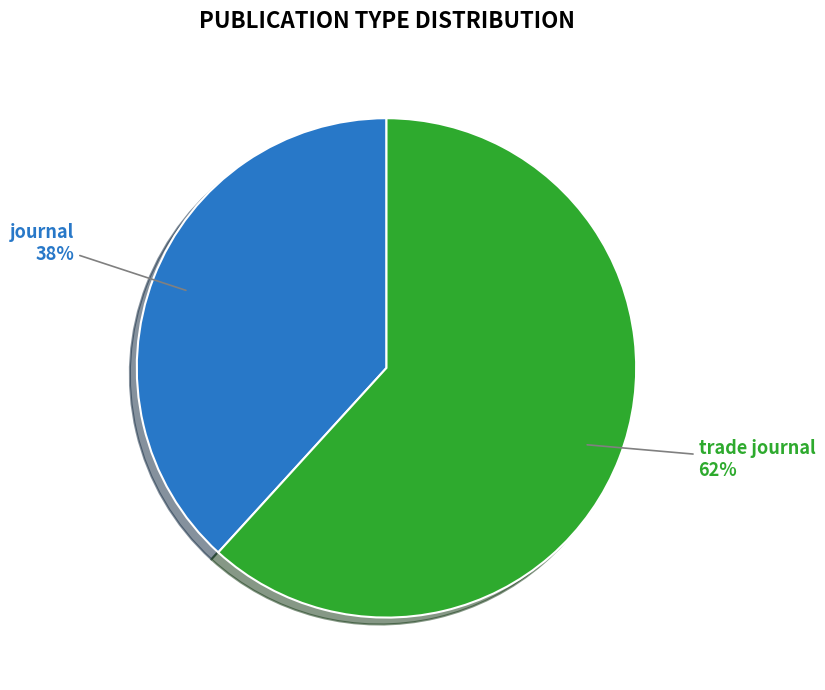

How many slices are in this pie chart?

2